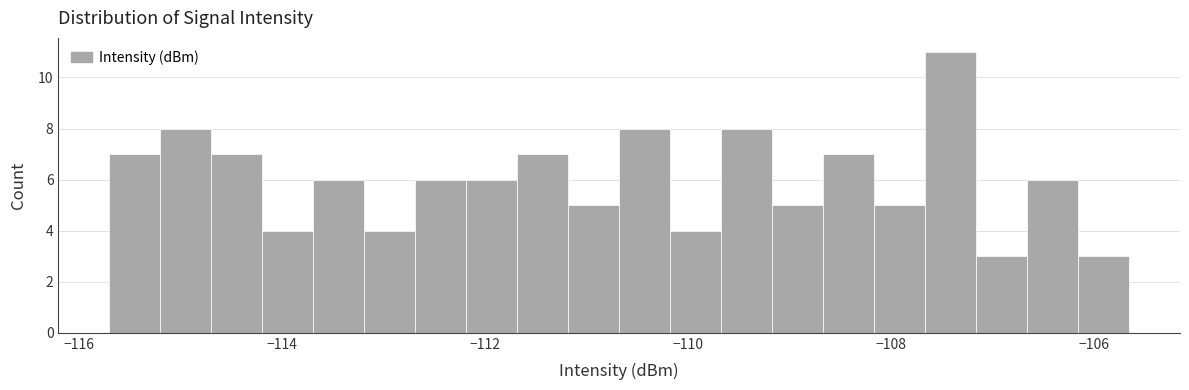

Around what value on the x-axis is the tallest bar? Give the approximate position of its centre, as read against the axis.

-107.4